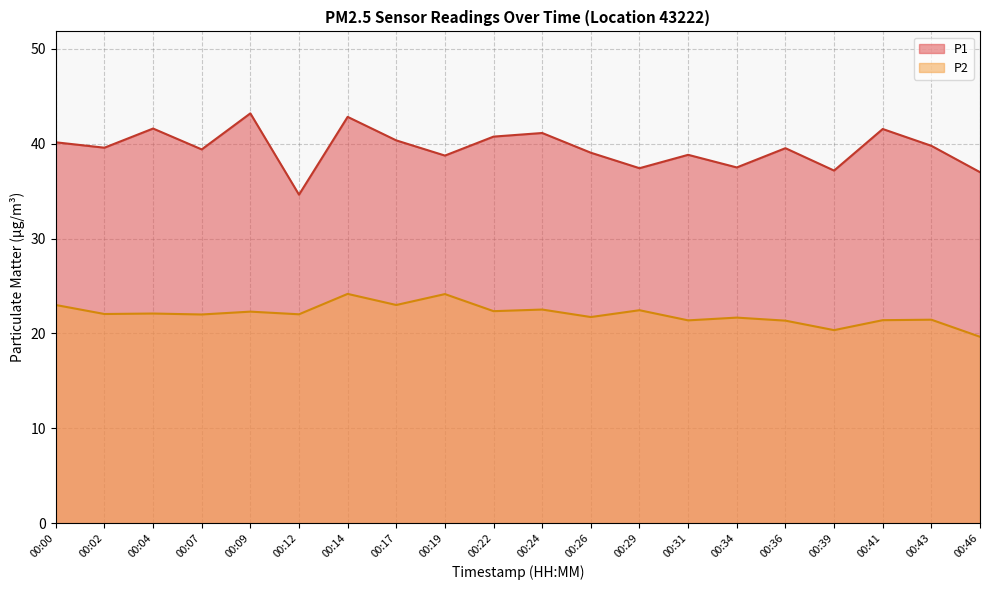

What is the maximum value shown in the chart?

43.2